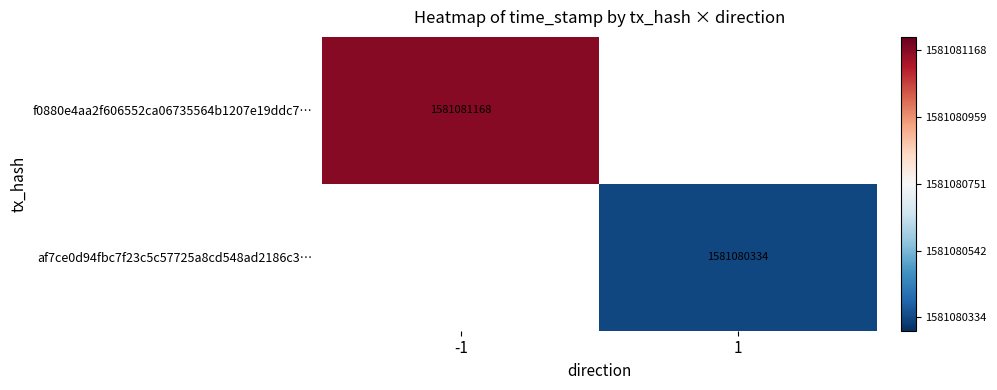

The f0880e4aa2f606552ca06735564b1207e19ddc7… series shows 2486990158.0 at -1. True or false?

False